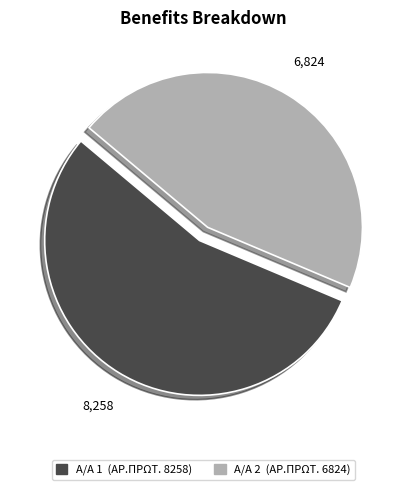

Rank the categories by value from lowest to highest.

Α/Α 2 (ΑΡ.ΠΡΩΤ. 6824), Α/Α 1 (ΑΡ.ΠΡΩΤ. 8258)